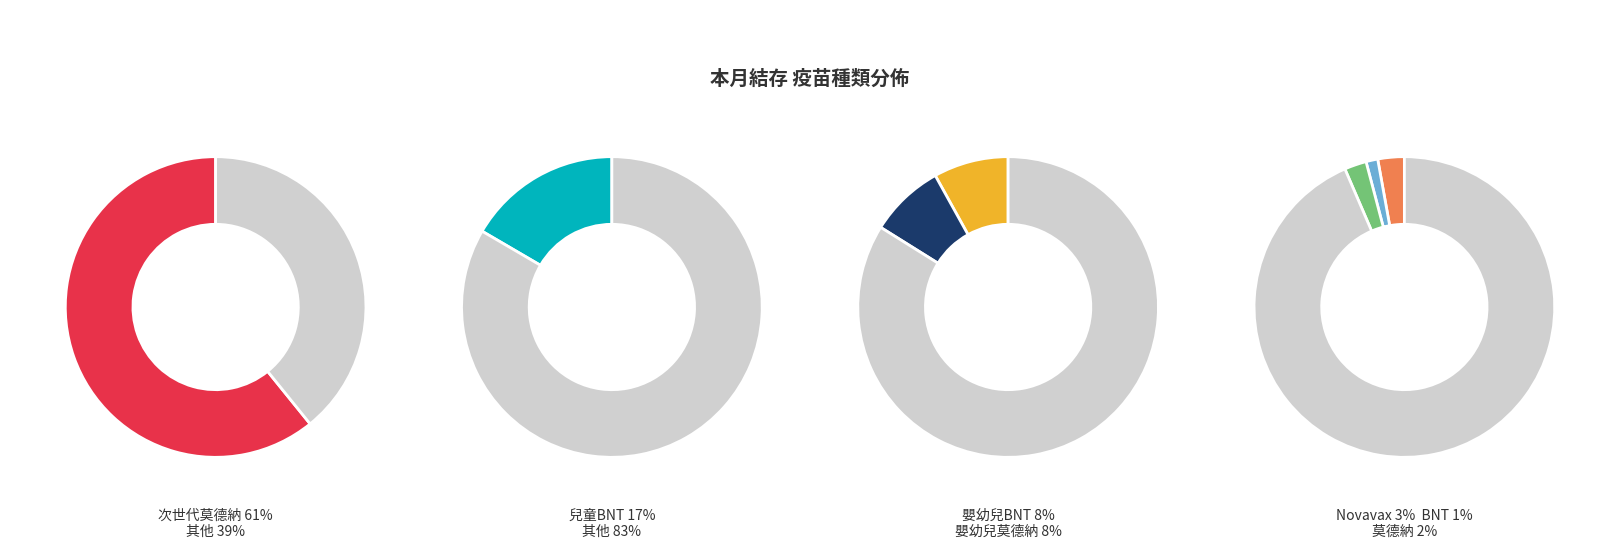

How many segments does this pie chart have?

8